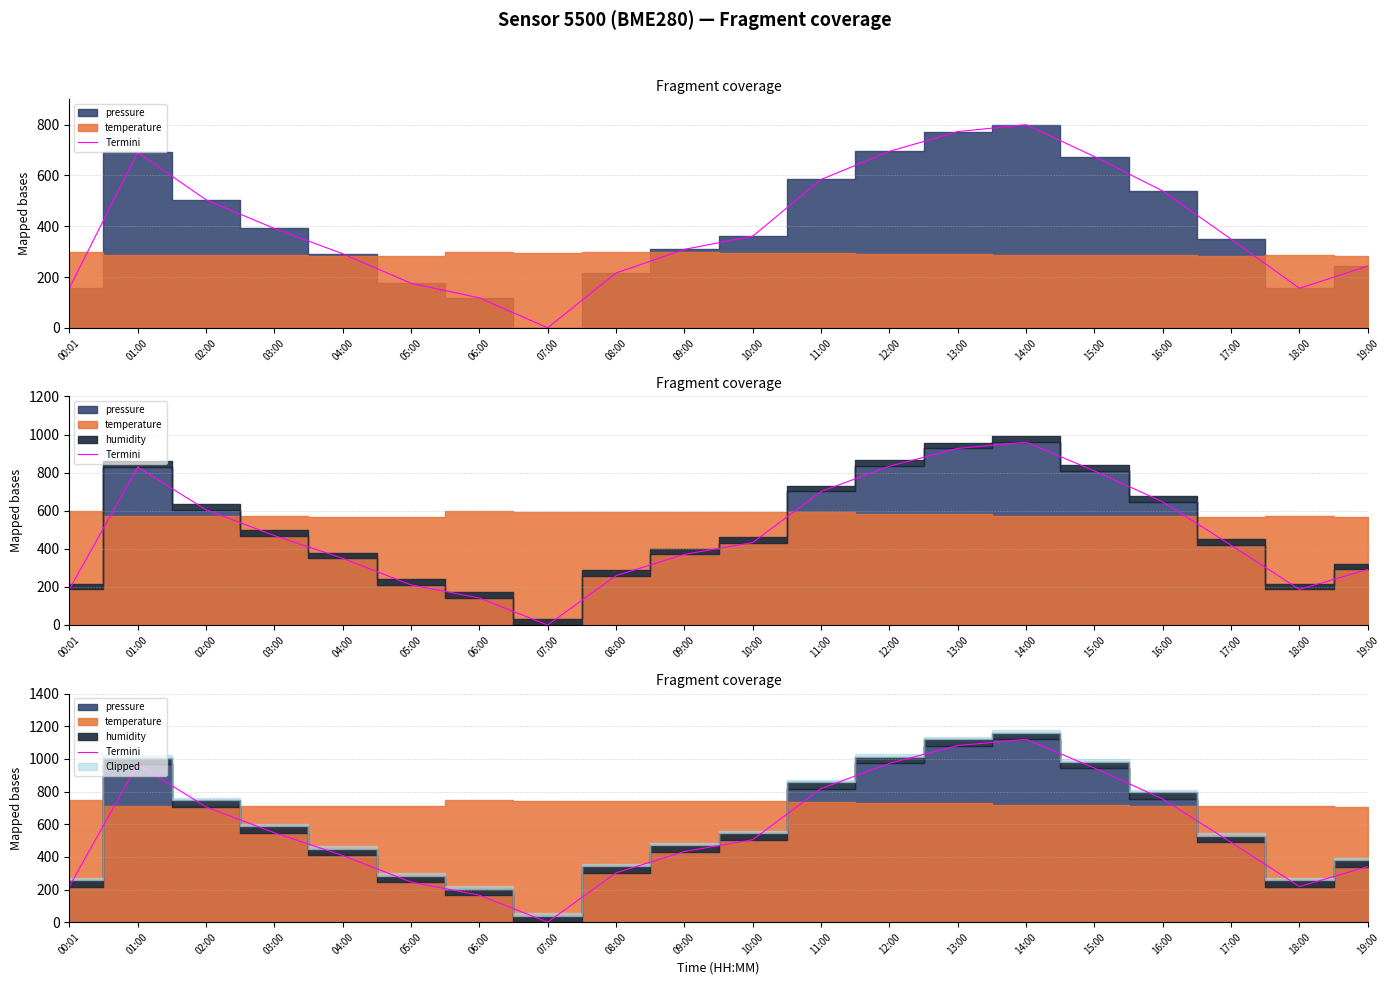

Reading right to left, transcribe all the data shown in this chart.

19:00=340.4	18:00=218.0	17:00=488.9	16:00=754.4	15:00=944.1	14:00=1120.0	13:00=1081.7	12:00=972.7	11:00=817.9	10:00=504.9	09:00=432.6	08:00=302.1	07:00=0.0	06:00=165.4	05:00=245.7	04:00=408.5	03:00=547.8	02:00=706.0	01:00=967.2	00:01=218.0